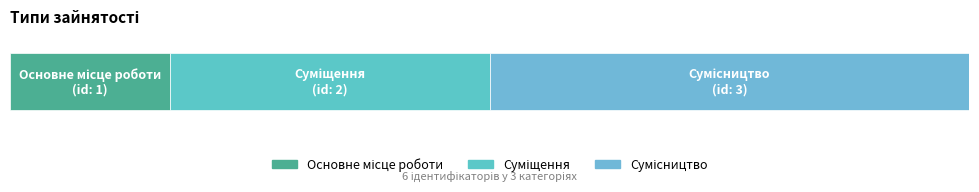

What is the label of the 2nd bar from the left?

Суміщення